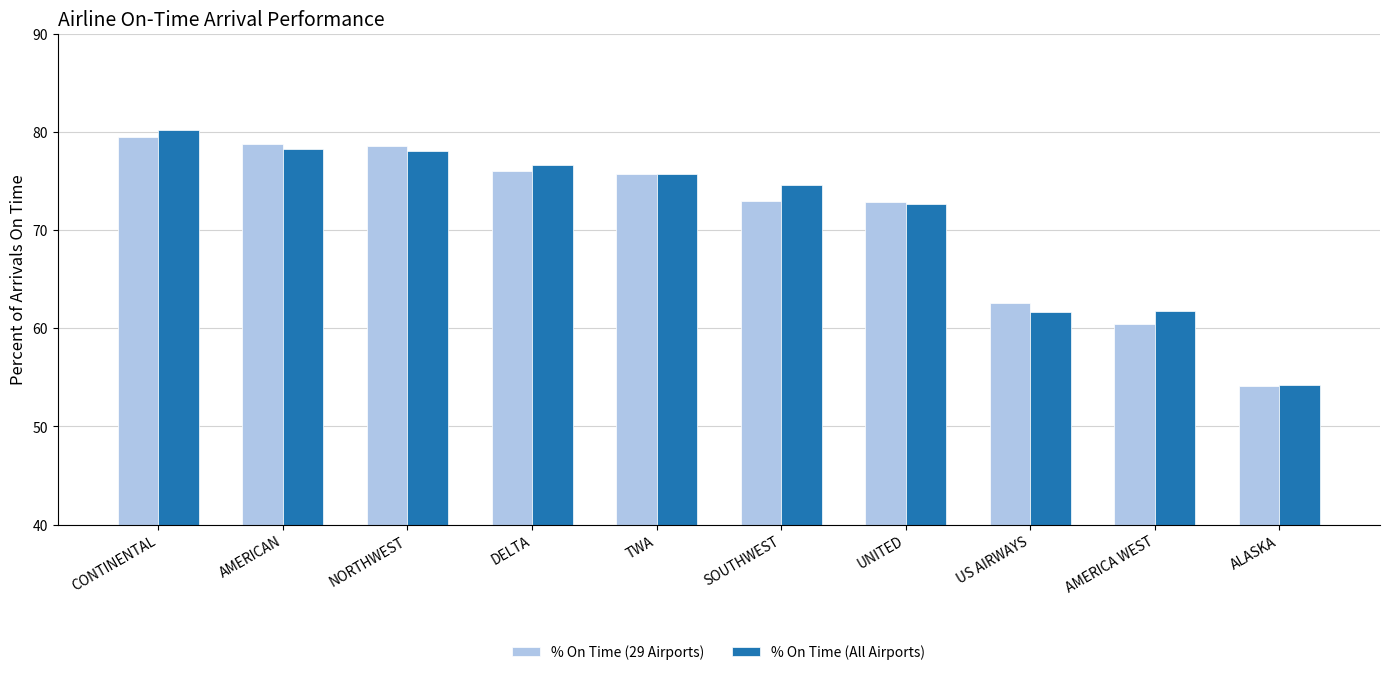

How many categories are shown in the chart?

10